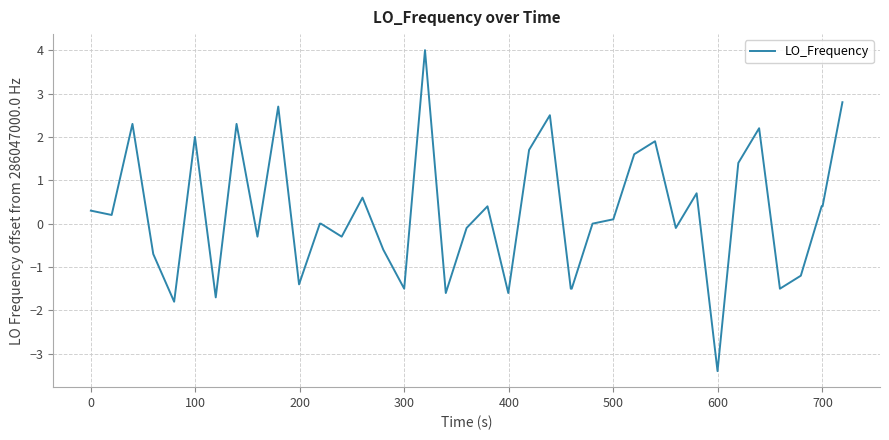

What is the maximum value shown in the chart?

4.0